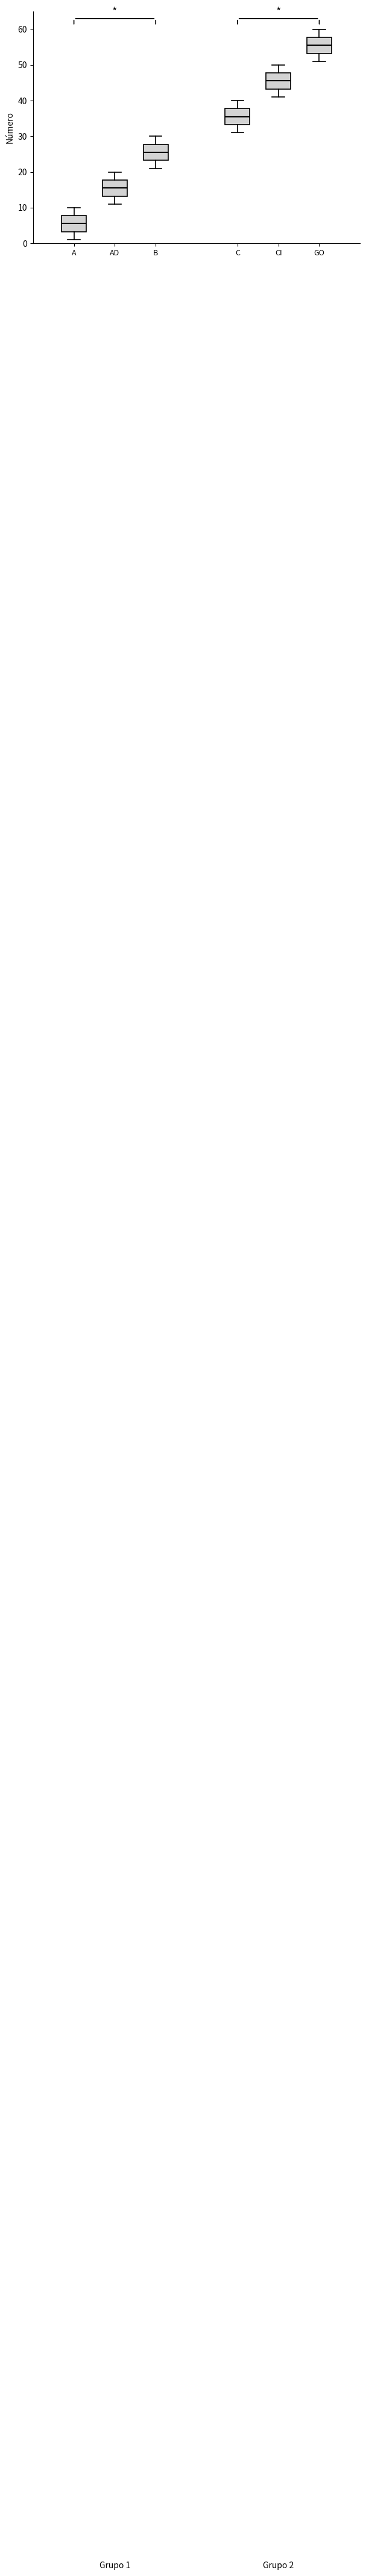

Which box's median line is the highest?

GO